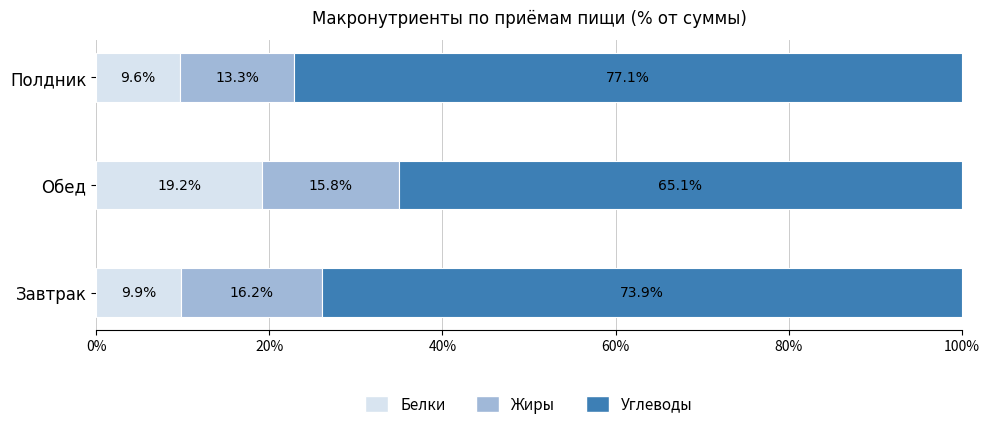

Is it true that Белки equals 17.7 at Завтрак?

False